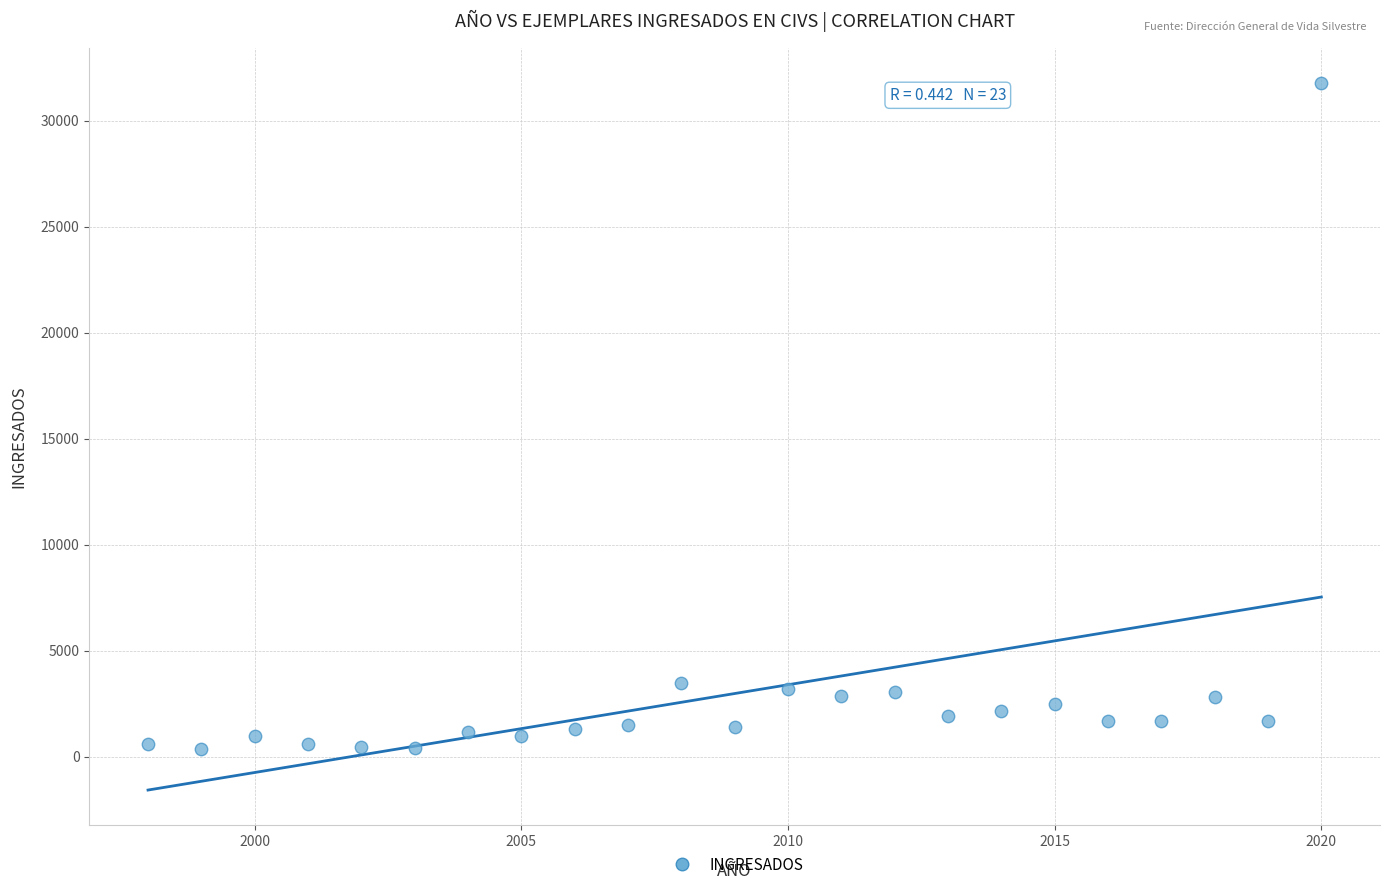

What is the range of X values (max minus min)?

22